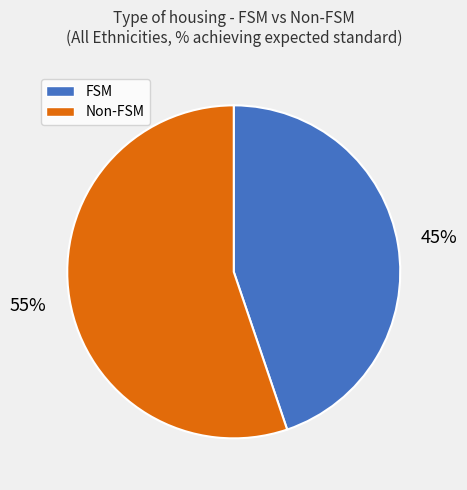

Which has a higher value, FSM or Non-FSM?

Non-FSM